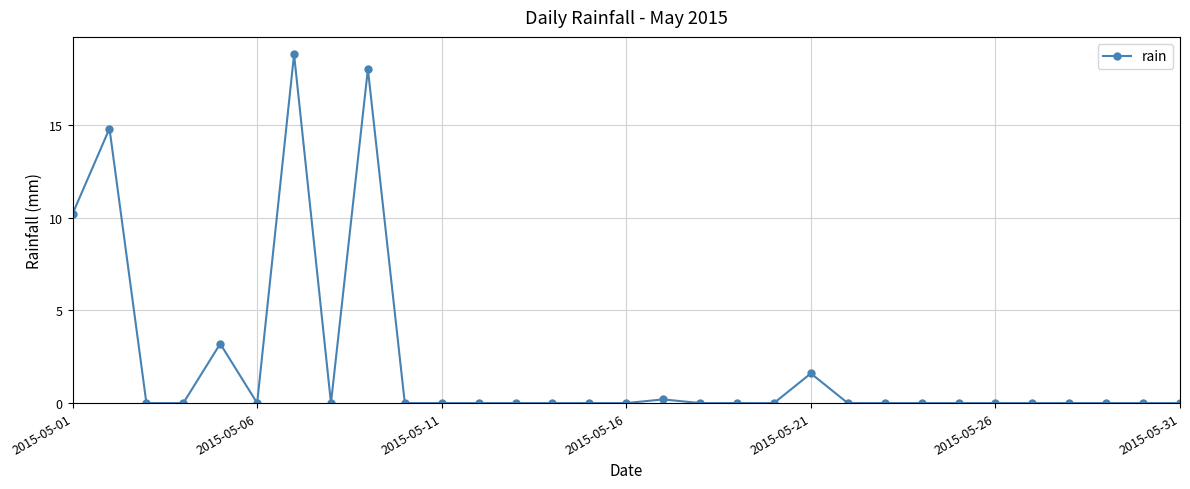

What is the maximum value shown in the chart?

18.8